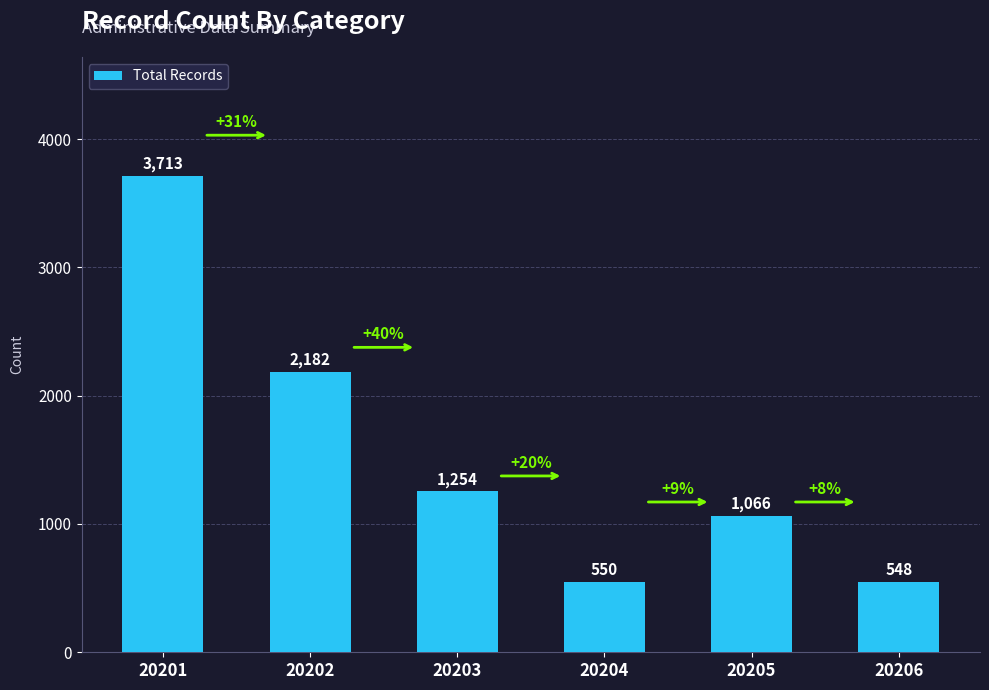

Is it true that the value at 20201 is 3713?

True